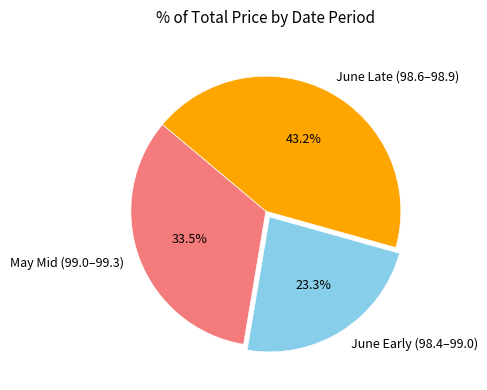

What is the ratio of the value at June Early (98.4–99.0) to the value at May Mid (99.0–99.3)?

0.7